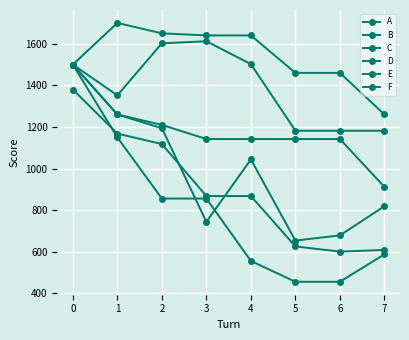

Reading left to right, what are all the values shown in this chart?

A: 1380	1168	1118	868	868	626	601	609
B: 1500	1150	856	856	556	456	456	588
C: 1500	1260	1194	744	1044	654	679	819
D: 1500	1700	1650	1640	1640	1460	1460	1260
E: 1500	1260	1210	1142	1142	1142	1142	912
F: 1500	1352	1602	1612	1502	1182	1182	1182